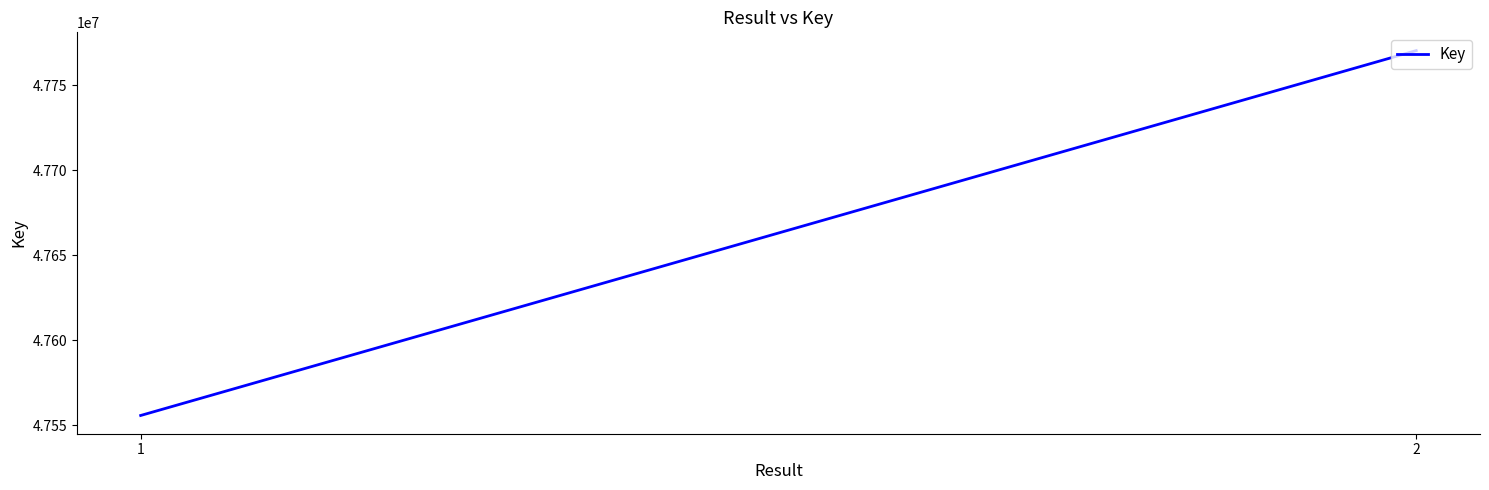

Reading left to right, what are all the values shown in this chart?

47555827	47770274